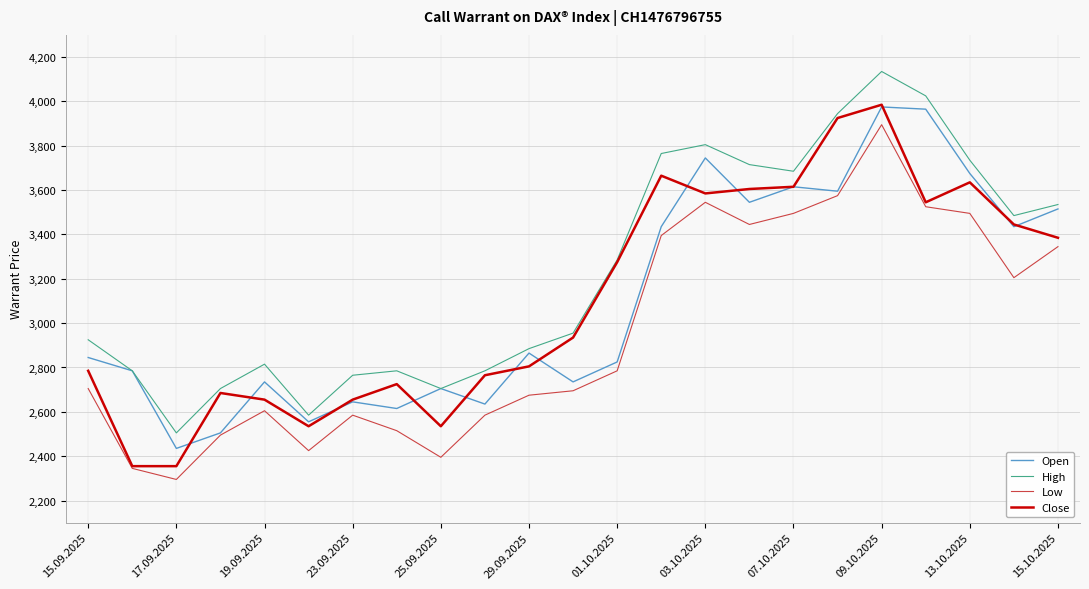

What is the maximum value shown in the chart?

4135